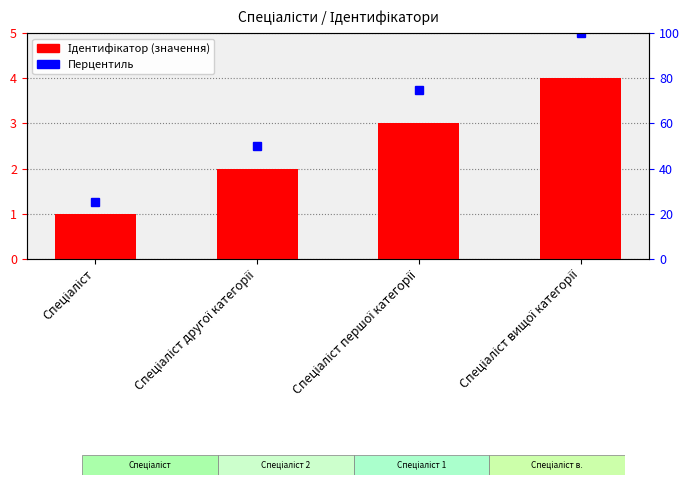

Reading left to right, what are all the values shown in this chart?

1	2	3	4